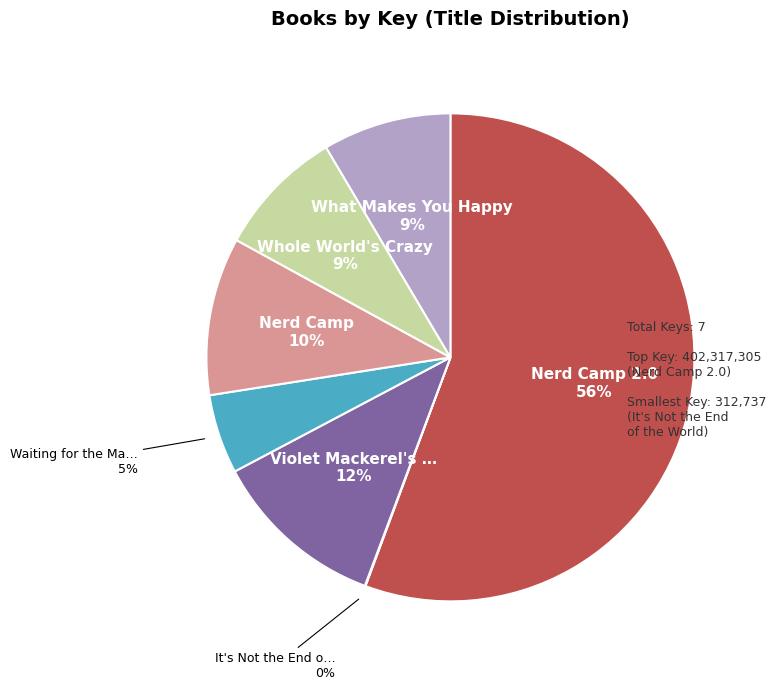

Is there any slice that represents more than half of the pie?

Yes